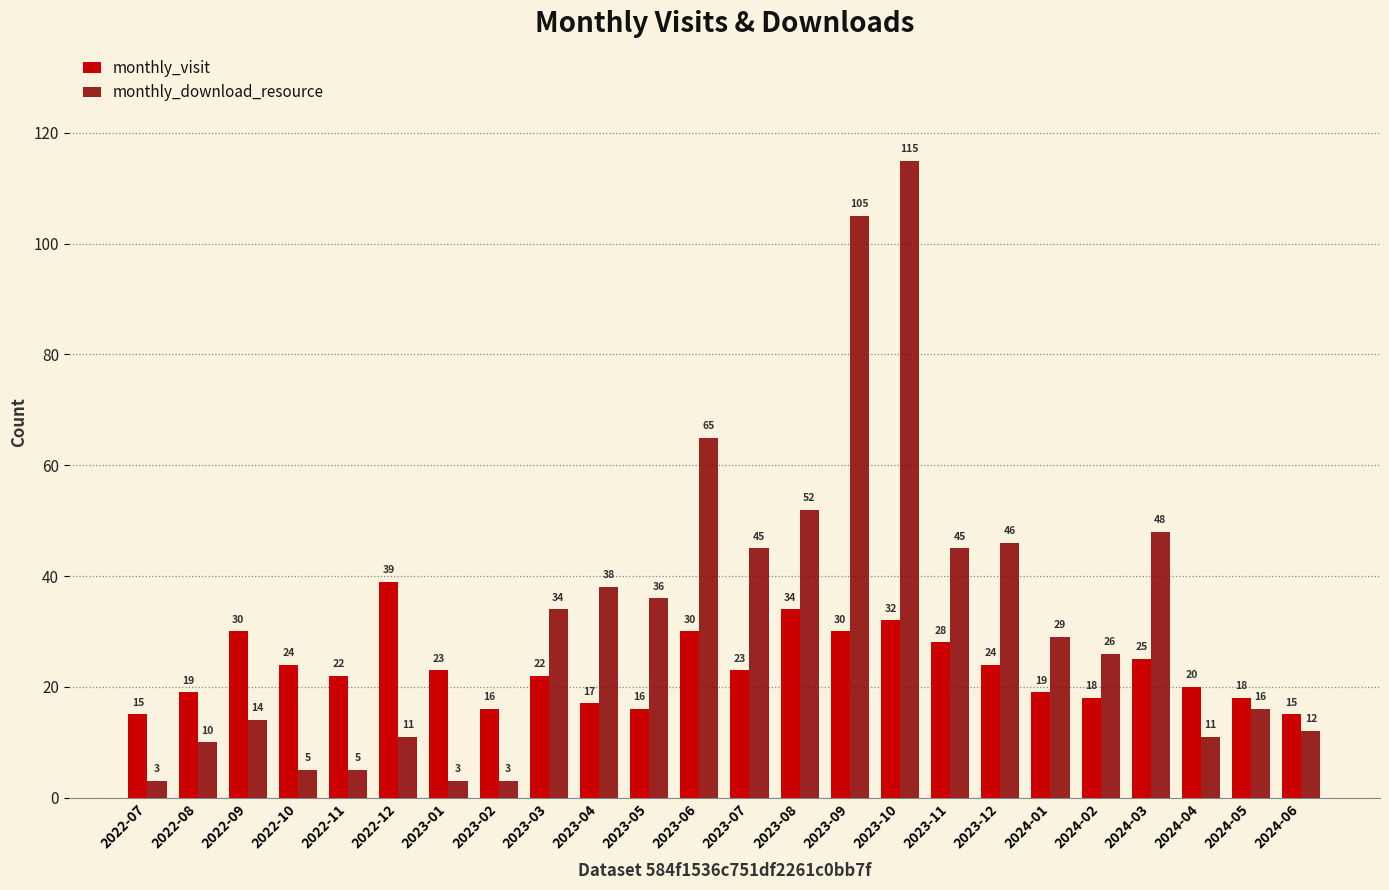

At which category is the sum across all series the highest?

2023-10